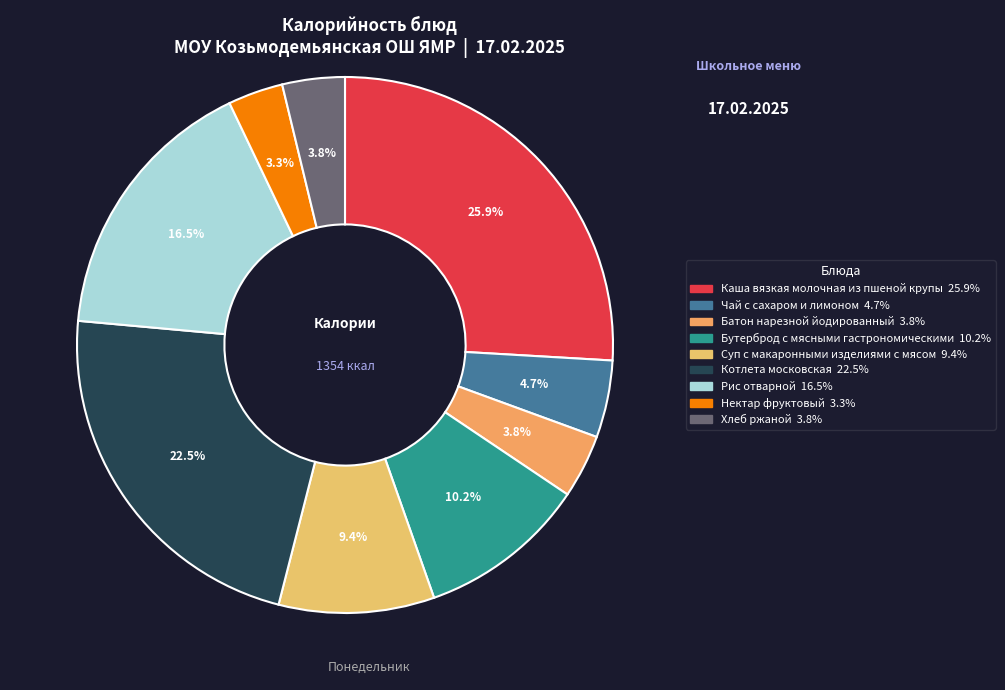

What is the smallest slice in the pie chart?

Нектар фруктовый